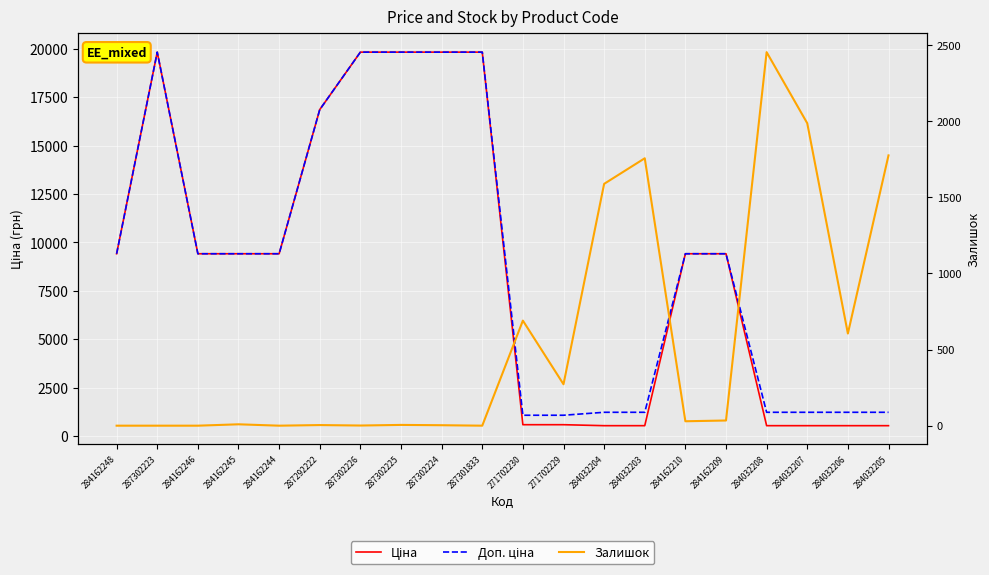

Where is the first local minimum for Залишок?

284162244